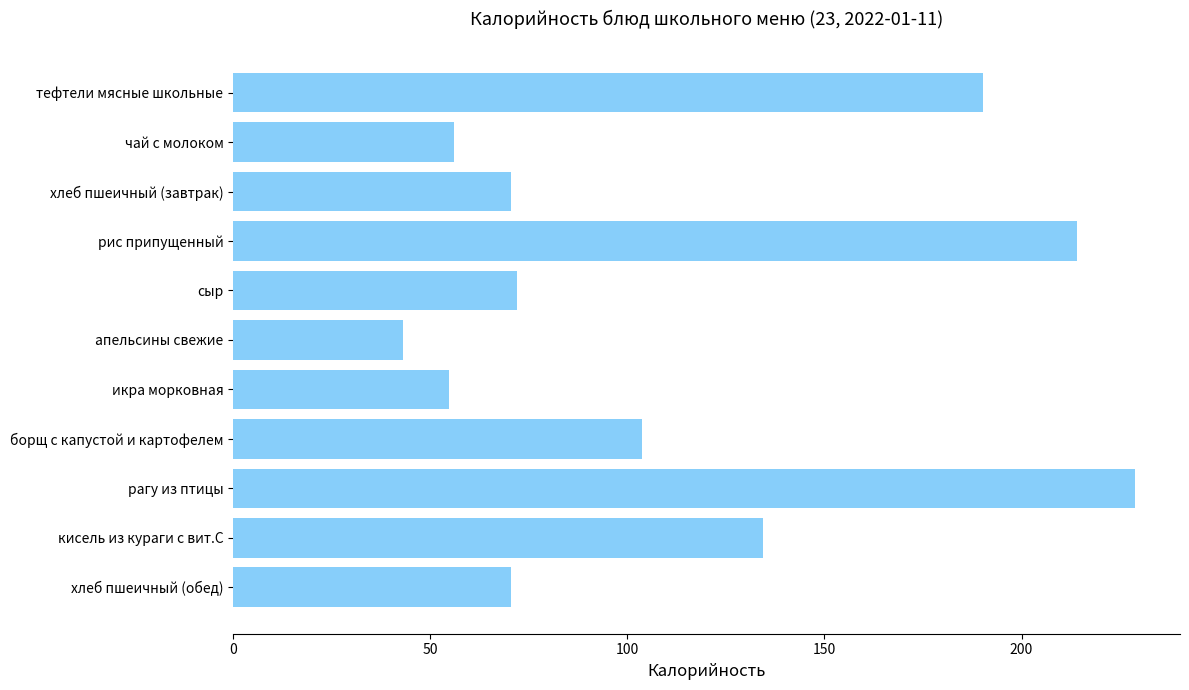

What is the value of the 5th bar from the top?

72.0